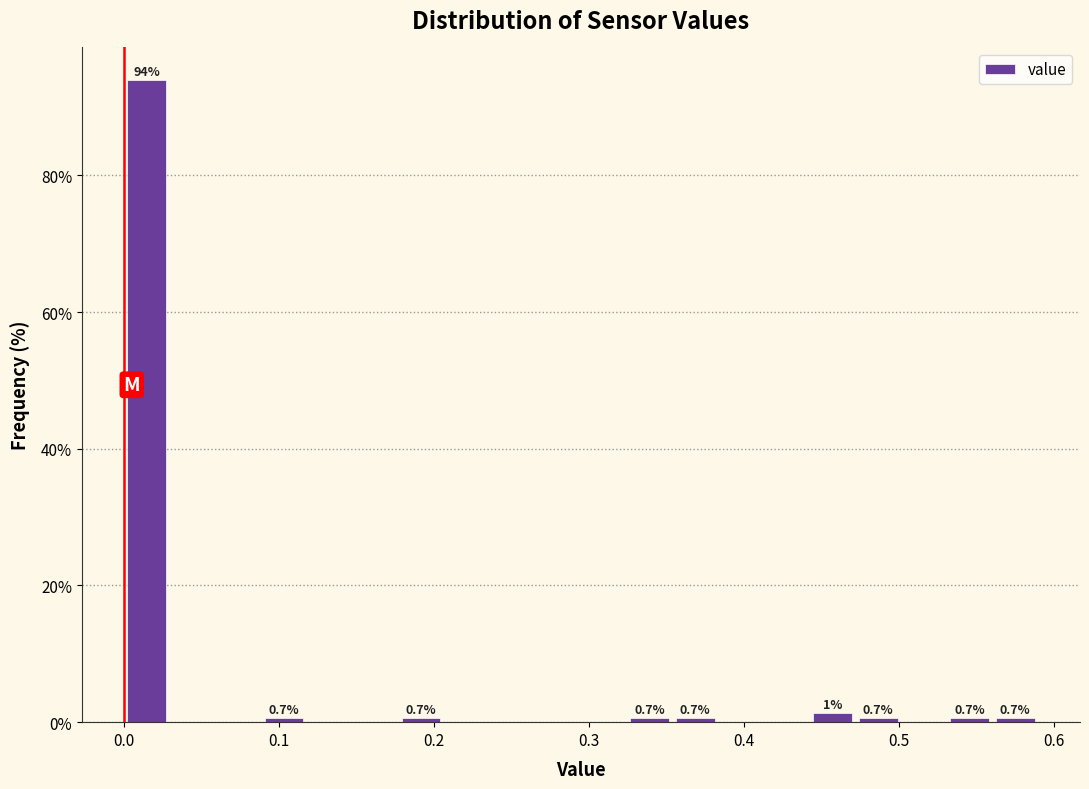

Read against the x-axis, roughly where is the centre of the tallest bar?

0.01